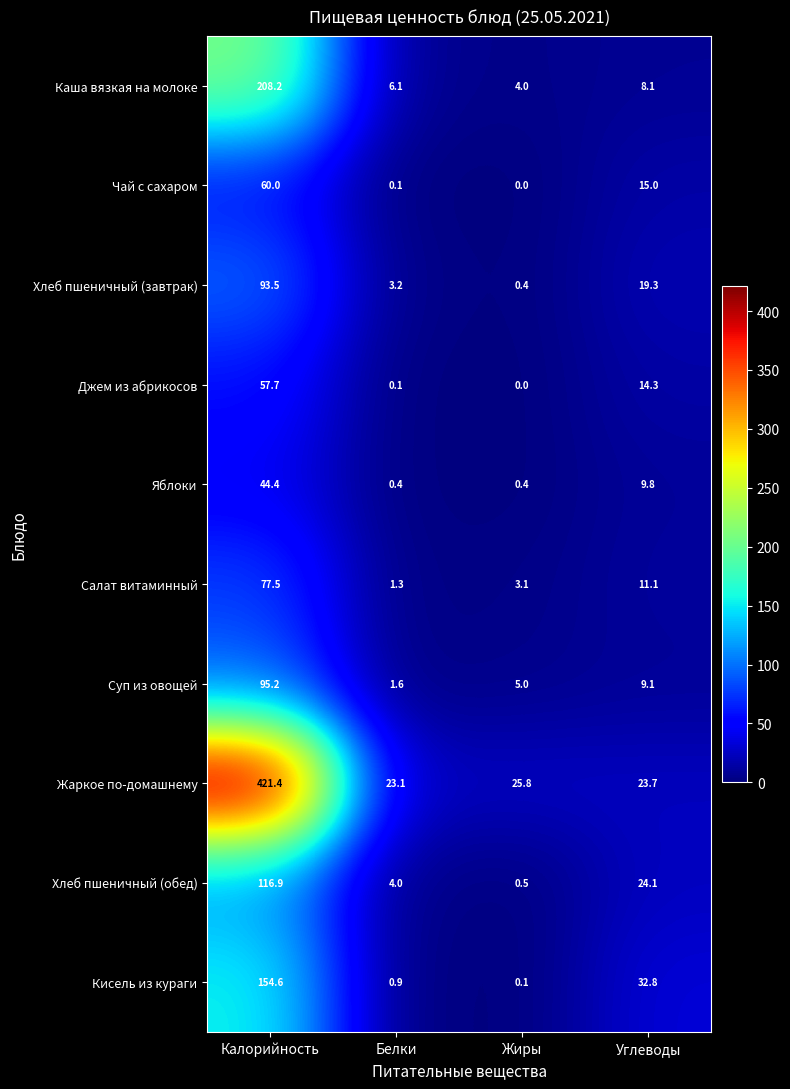

What is the spread (max minus min) of values at Белки?

23.0